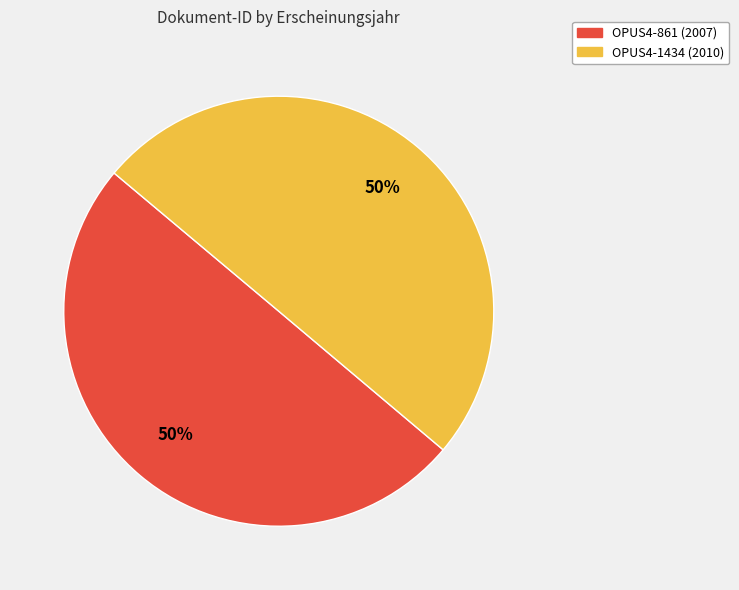

What is the ratio of the value at OPUS4-1434 to the value at OPUS4-861?

1.0